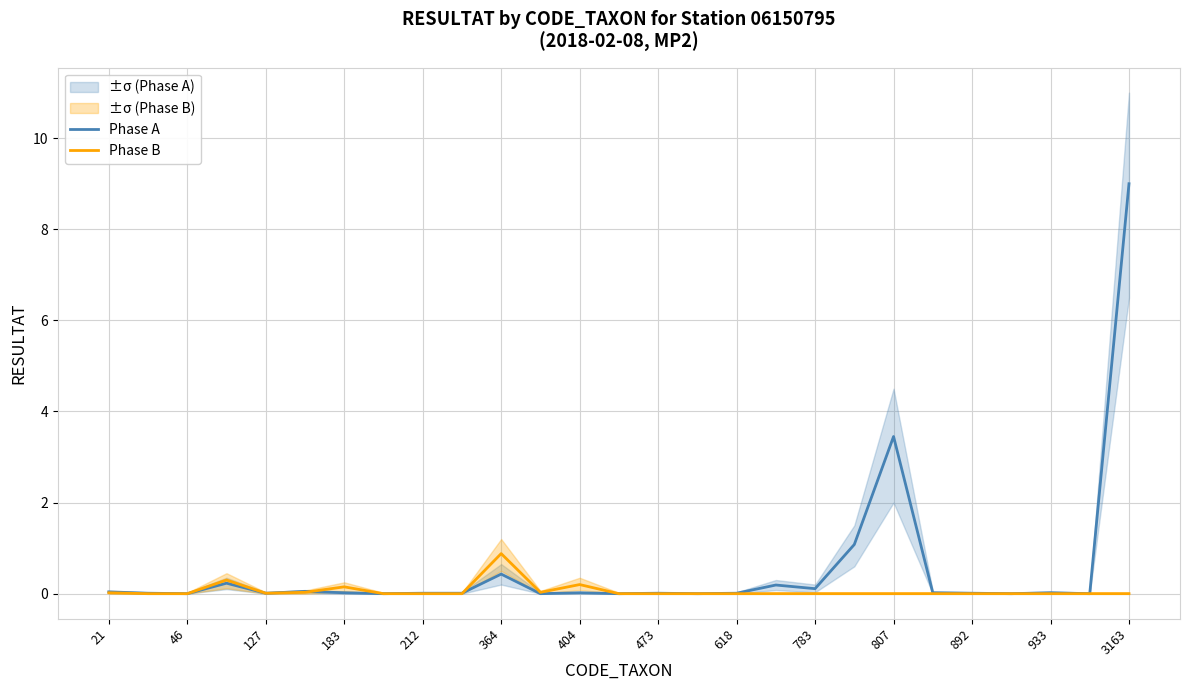

Which category has the highest value in the Phase B series?

364